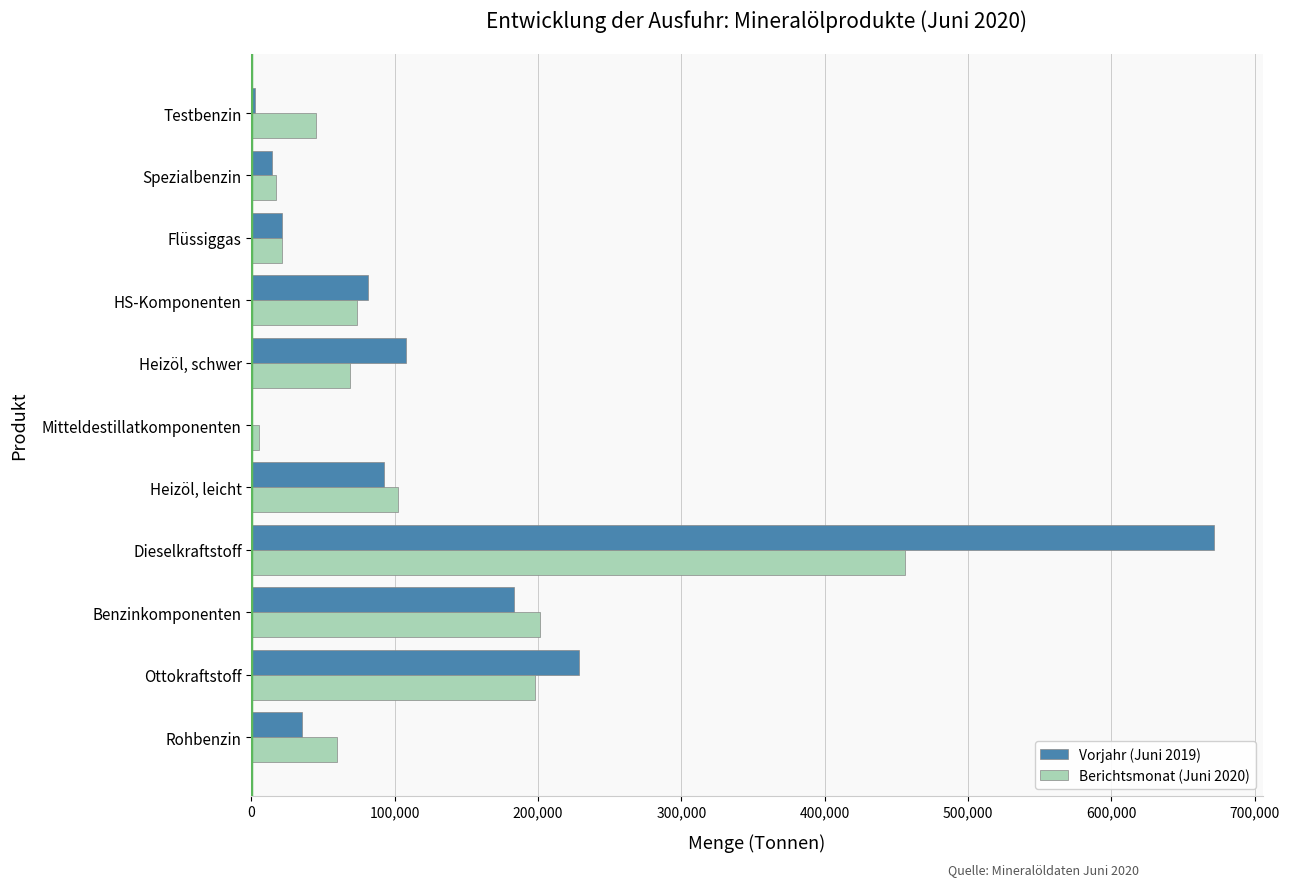

What is the total value across all series at Benzinkomponenten?

384419